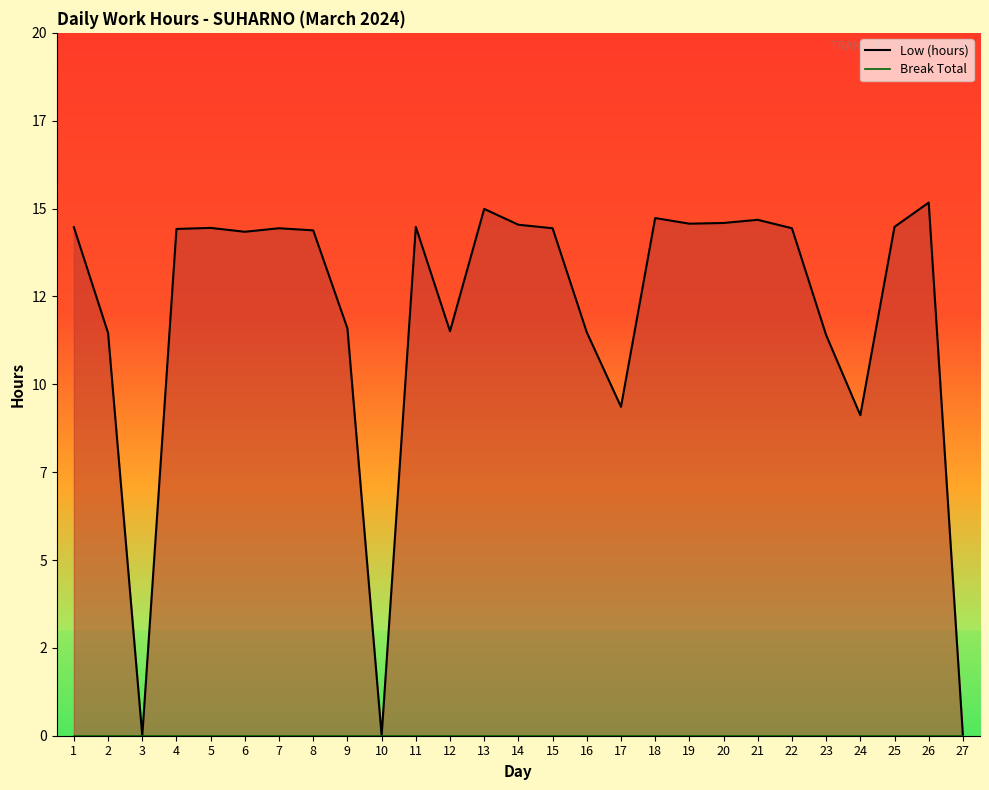

True or false: Low (hours) line and Break Total line cross at least once.

False